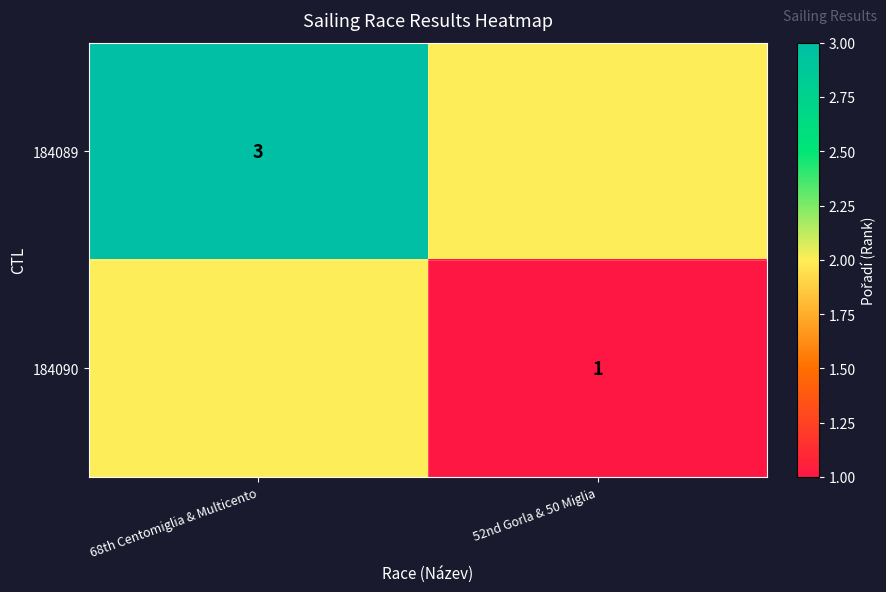

Is it true that 184090 equals 2 at 52nd Gorla & 50 Miglia?

False